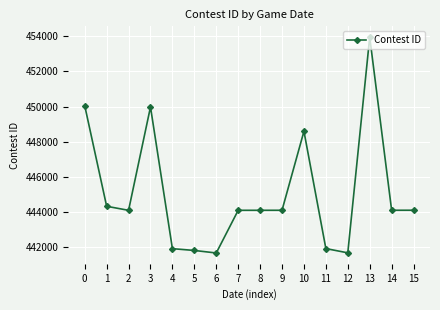

Where is the first local minimum?

2